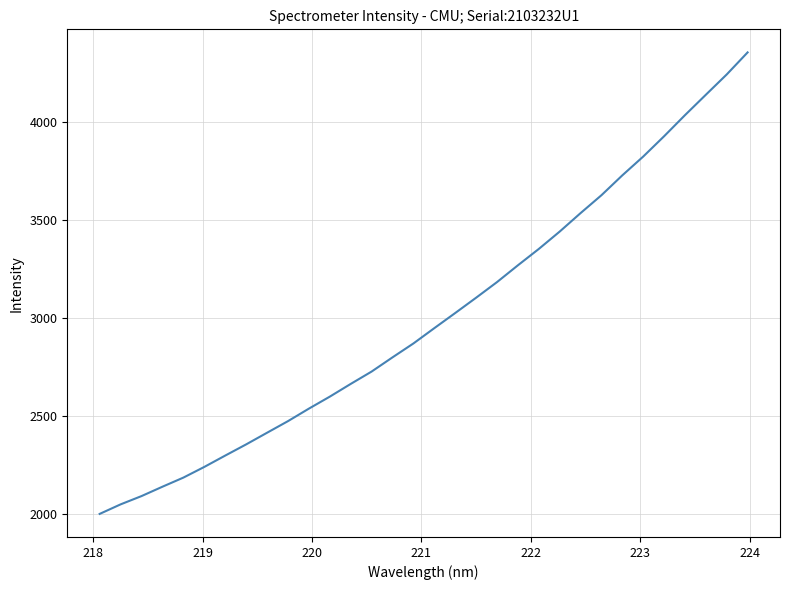

What is the minimum value shown in the chart?

1999.9